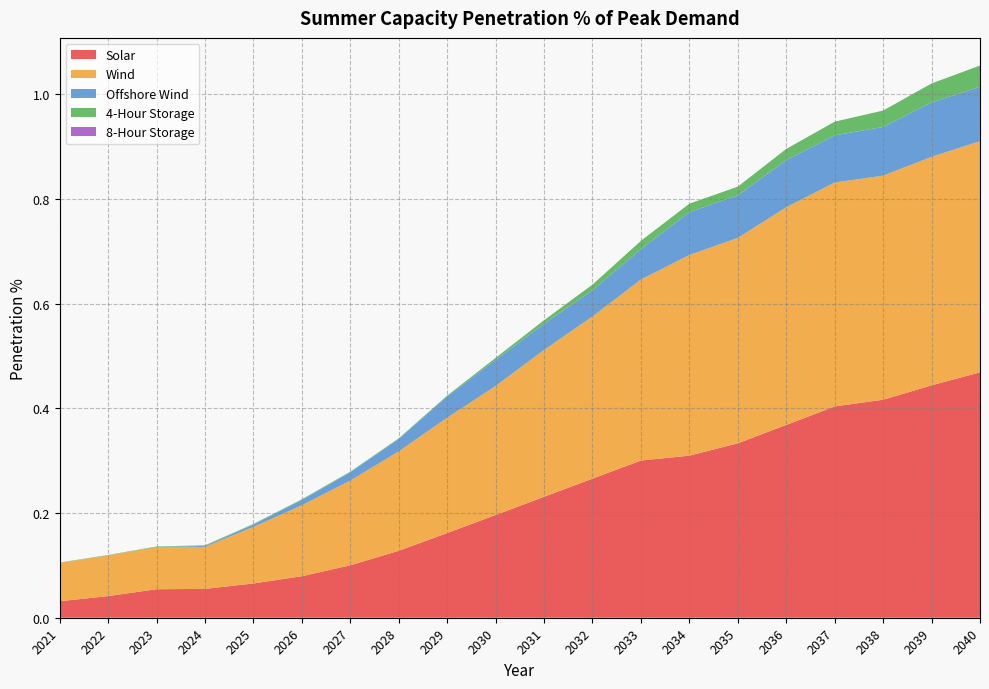

Reading left to right, extract all data points from this chart.

Solar: 2021=0.0	2022=0.0	2023=0.1	2024=0.1	2025=0.1	2026=0.1	2027=0.1	2028=0.1	2029=0.2	2030=0.2	2031=0.2	2032=0.3	2033=0.3	2034=0.3	2035=0.3	2036=0.4	2037=0.4	2038=0.4	2039=0.4	2040=0.5
Wind: 2021=0.1	2022=0.1	2023=0.1	2024=0.1	2025=0.1	2026=0.1	2027=0.2	2028=0.2	2029=0.2	2030=0.2	2031=0.3	2032=0.3	2033=0.3	2034=0.4	2035=0.4	2036=0.4	2037=0.4	2038=0.4	2039=0.4	2040=0.4
Offshore Wind: 2021=0.0	2022=0.0	2023=0.0	2024=0.0	2025=0.0	2026=0.0	2027=0.0	2028=0.0	2029=0.0	2030=0.0	2031=0.0	2032=0.1	2033=0.1	2034=0.1	2035=0.1	2036=0.1	2037=0.1	2038=0.1	2039=0.1	2040=0.1
4-Hour Storage: 2021=0.0	2022=0.0	2023=0.0	2024=0.0	2025=0.0	2026=0.0	2027=0.0	2028=0.0	2029=0.0	2030=0.0	2031=0.0	2032=0.0	2033=0.0	2034=0.0	2035=0.0	2036=0.0	2037=0.0	2038=0.0	2039=0.0	2040=0.0
8-Hour Storage: 2021=0.0	2022=0.0	2023=0.0	2024=0.0	2025=0.0	2026=0.0	2027=0.0	2028=0.0	2029=0.0	2030=0.0	2031=0.0	2032=0.0	2033=0.0	2034=0.0	2035=0.0	2036=0.0	2037=0.0	2038=0.0	2039=0.0	2040=0.0